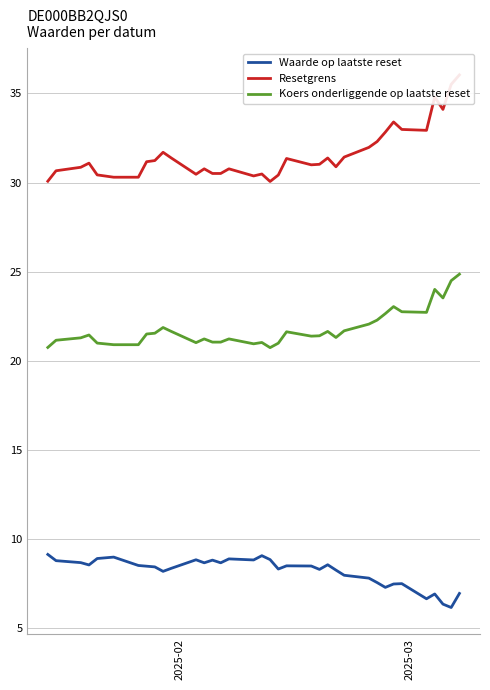

What is the difference between the maximum and minimum values in the Resetgrens series?

6.0